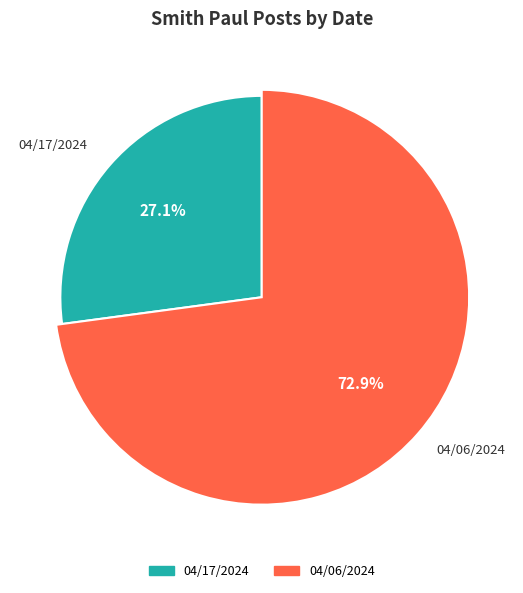

To the nearest percent, what portion does 04/17/2024 represent?

27%